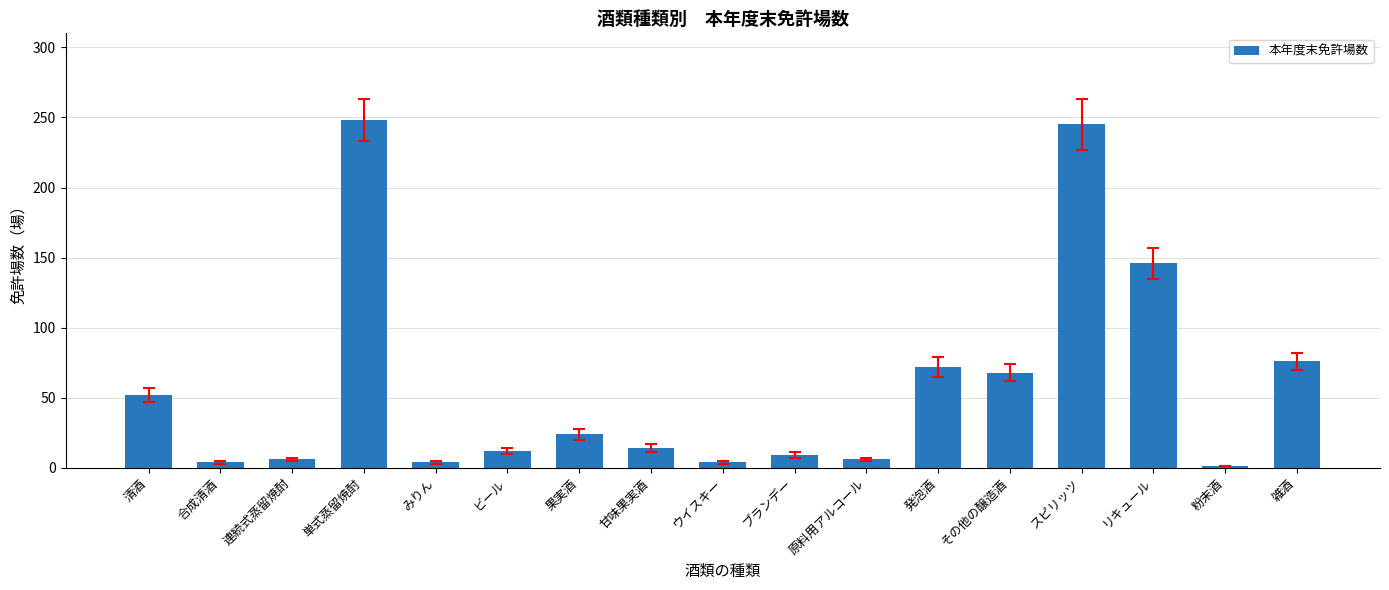

What is the difference between the second highest and minimum values?

244